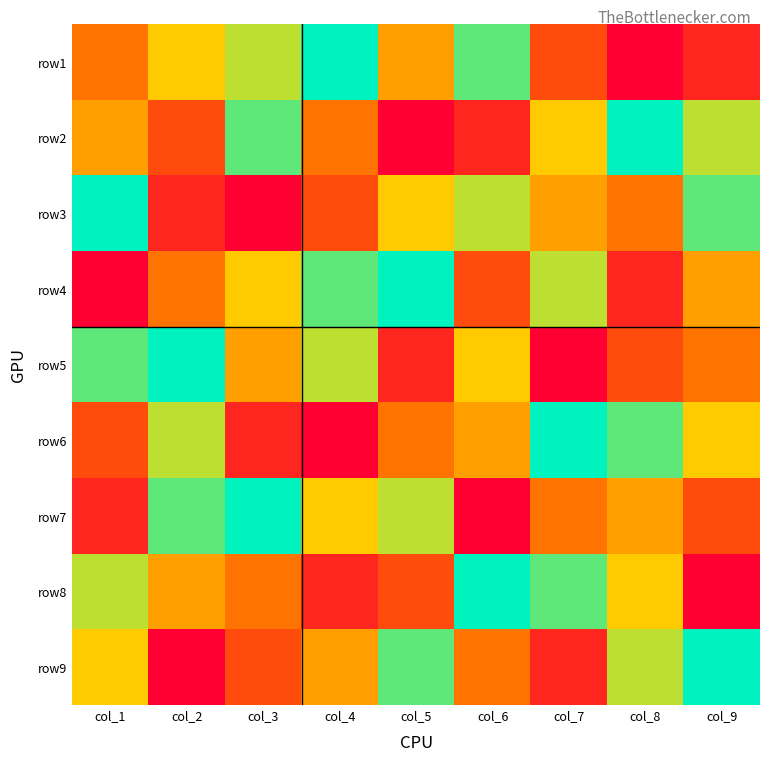

Reading left to right, transcribe all the data shown in this chart.

row1: col_1=4	col_2=6	col_3=7	col_4=9	col_5=5	col_6=8	col_7=3	col_8=1	col_9=2
row2: col_1=5	col_2=3	col_3=8	col_4=4	col_5=1	col_6=2	col_7=6	col_8=9	col_9=7
row3: col_1=9	col_2=2	col_3=1	col_4=3	col_5=6	col_6=7	col_7=5	col_8=4	col_9=8
row4: col_1=1	col_2=4	col_3=6	col_4=8	col_5=9	col_6=3	col_7=7	col_8=2	col_9=5
row5: col_1=8	col_2=9	col_3=5	col_4=7	col_5=2	col_6=6	col_7=1	col_8=3	col_9=4
row6: col_1=3	col_2=7	col_3=2	col_4=1	col_5=4	col_6=5	col_7=9	col_8=8	col_9=6
row7: col_1=2	col_2=8	col_3=9	col_4=6	col_5=7	col_6=1	col_7=4	col_8=5	col_9=3
row8: col_1=7	col_2=5	col_3=4	col_4=2	col_5=3	col_6=9	col_7=8	col_8=6	col_9=1
row9: col_1=6	col_2=1	col_3=3	col_4=5	col_5=8	col_6=4	col_7=2	col_8=7	col_9=9